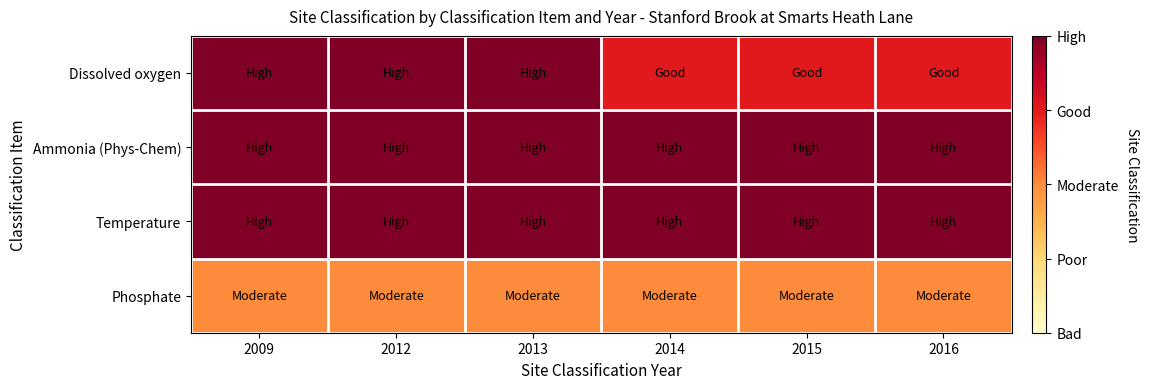

How many series are shown in this chart?

4